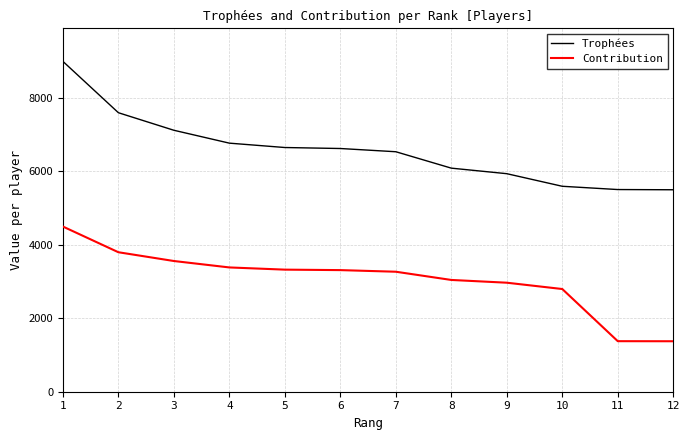

Where is Trophées nearest to the value 7251?

3